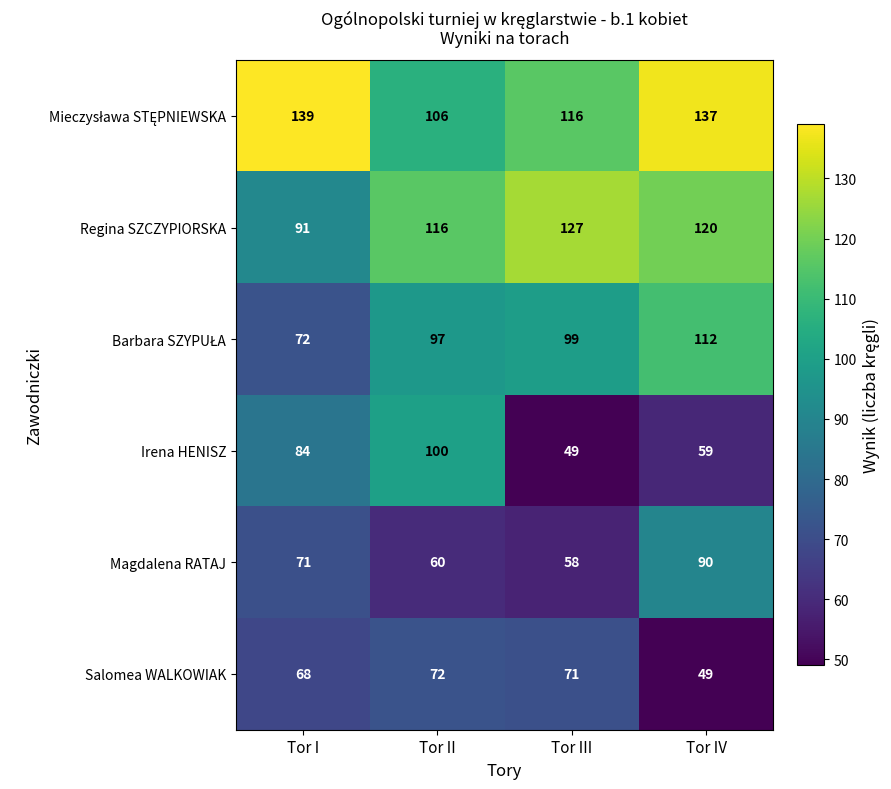

Count the number of data series in this chart.

6